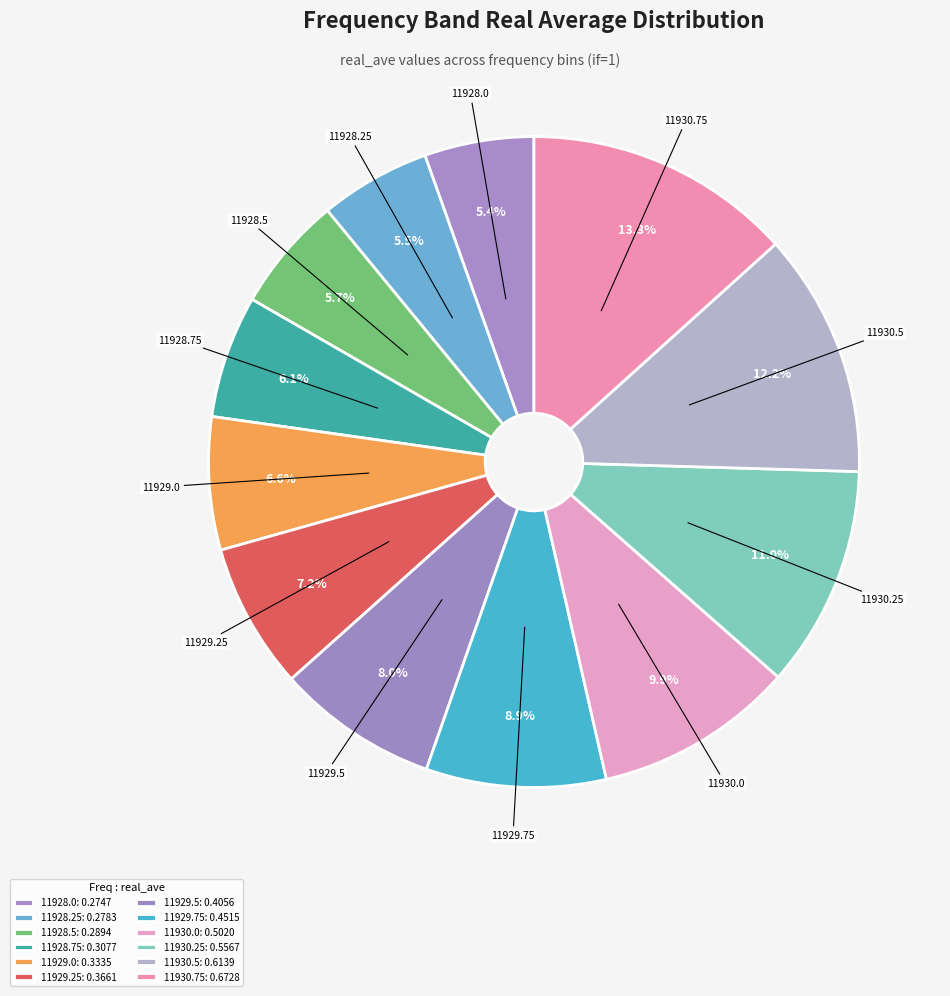

Does 11928.25 represent more than half of the total?

No